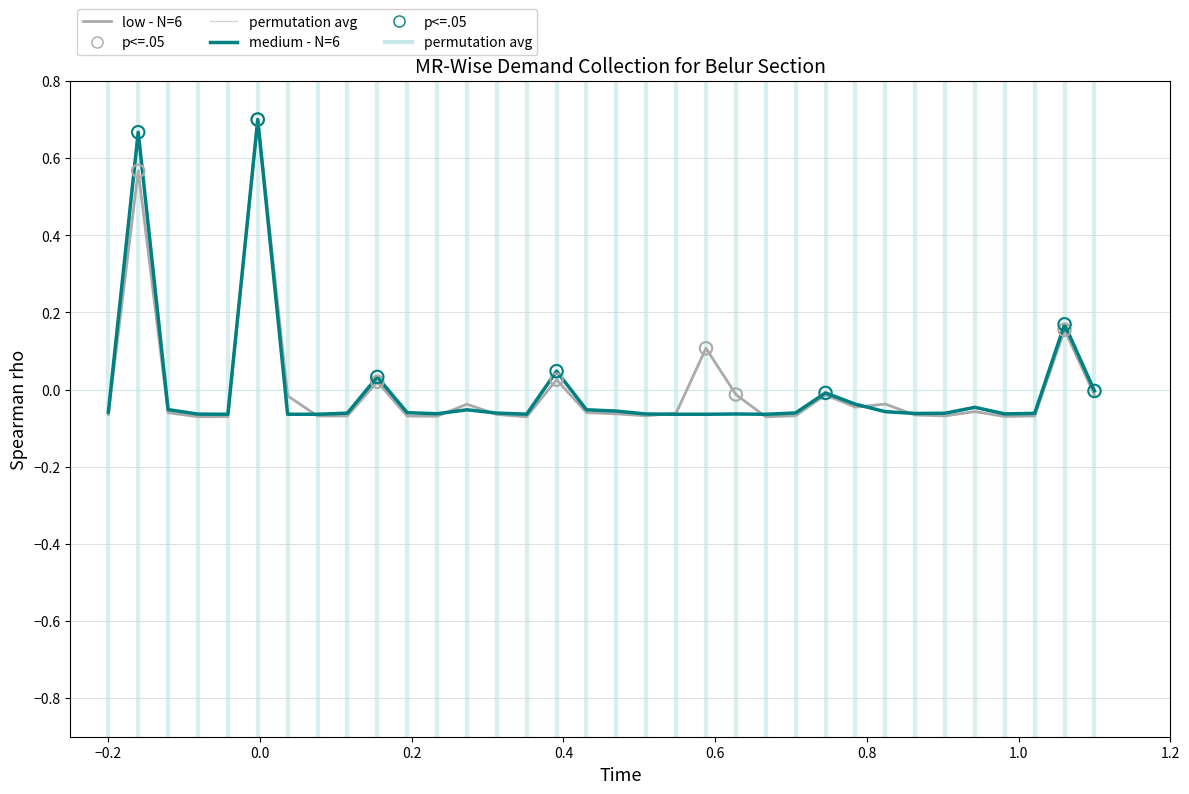

At how many categories does at least one series exceed 0?

6